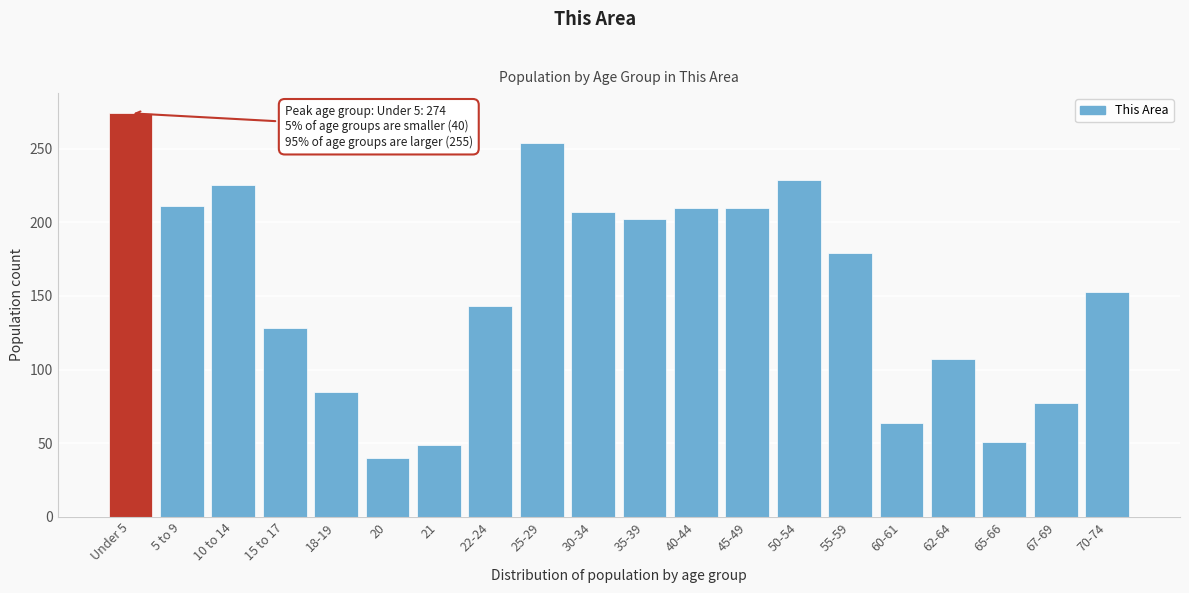

What is the maximum value shown in the chart?

274